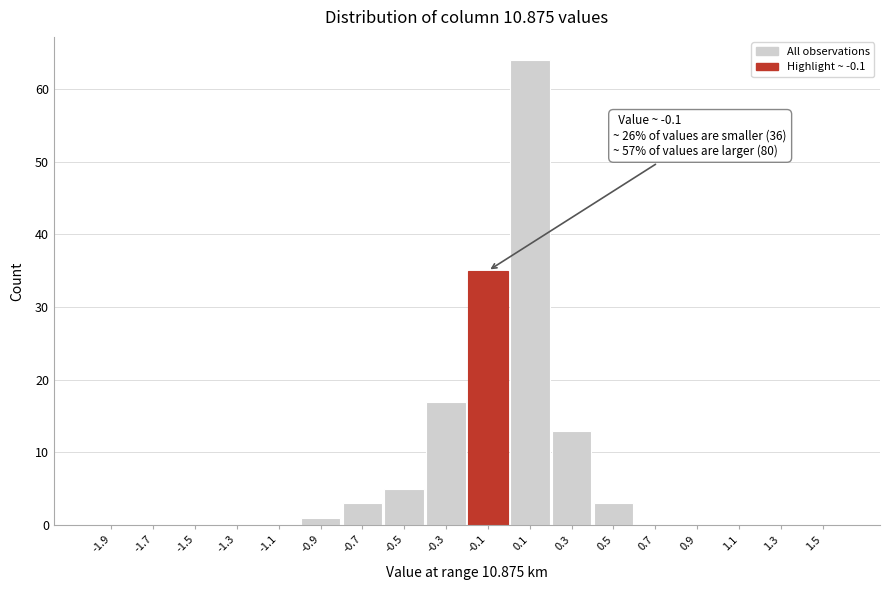

Over which range of the x-axis is the bar tallest?

0.0 to 0.2